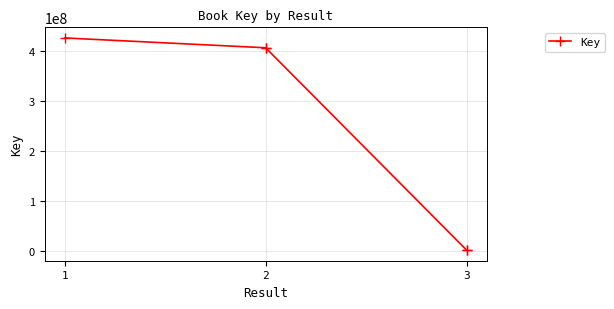

The chart shows a value of 2396301 at 3. True or false?

False